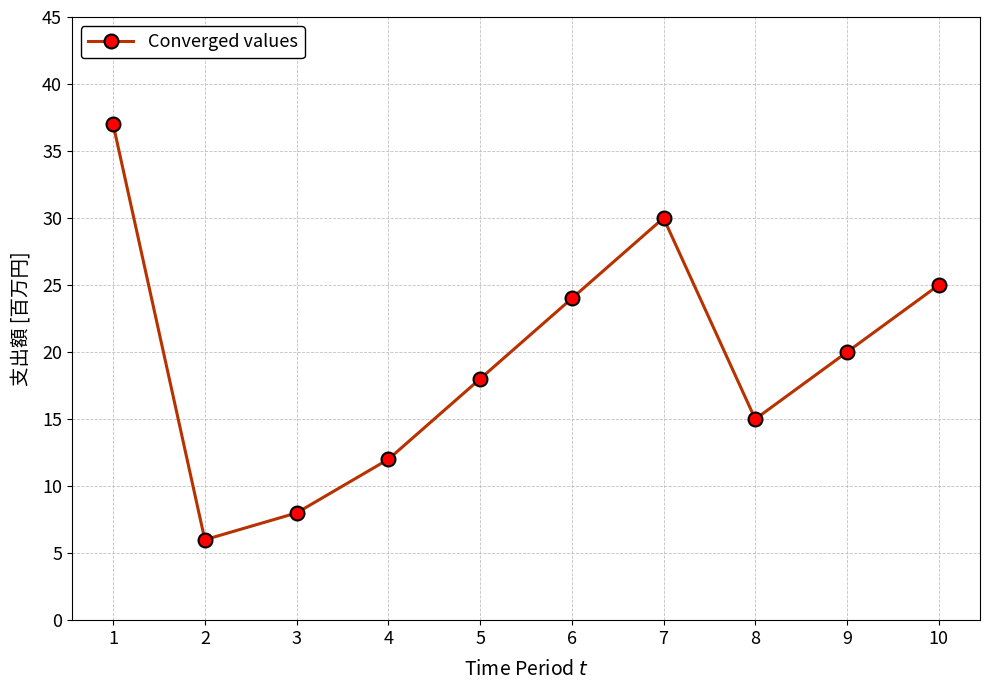

How many interior local peaks (higher than both neighbors) does the data have?

1